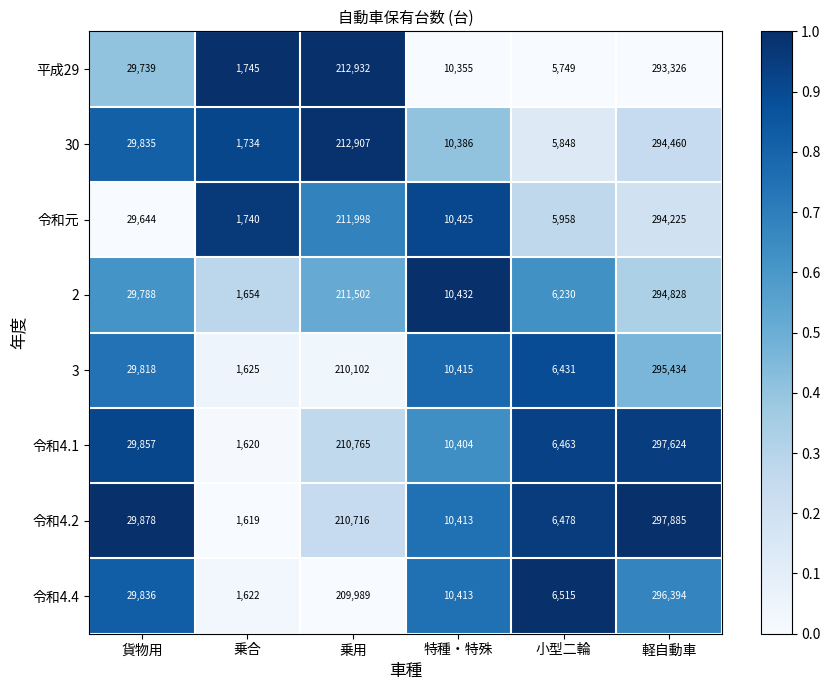

The 平成29 series shows 7048 at 特種・特殊. True or false?

False